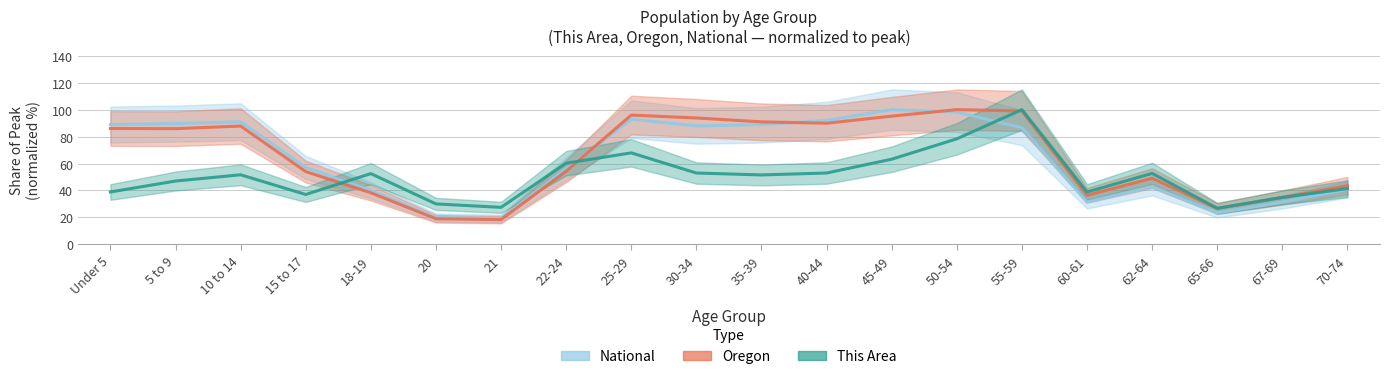

In This Area, how many points are lower than both neighbors (excluding endpoints)?

5